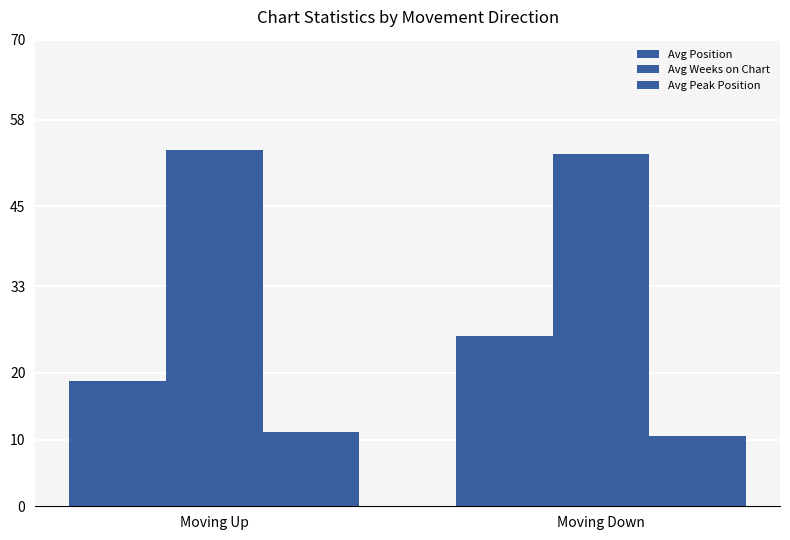

What is the label of the 2nd bar from the left?

Moving Down